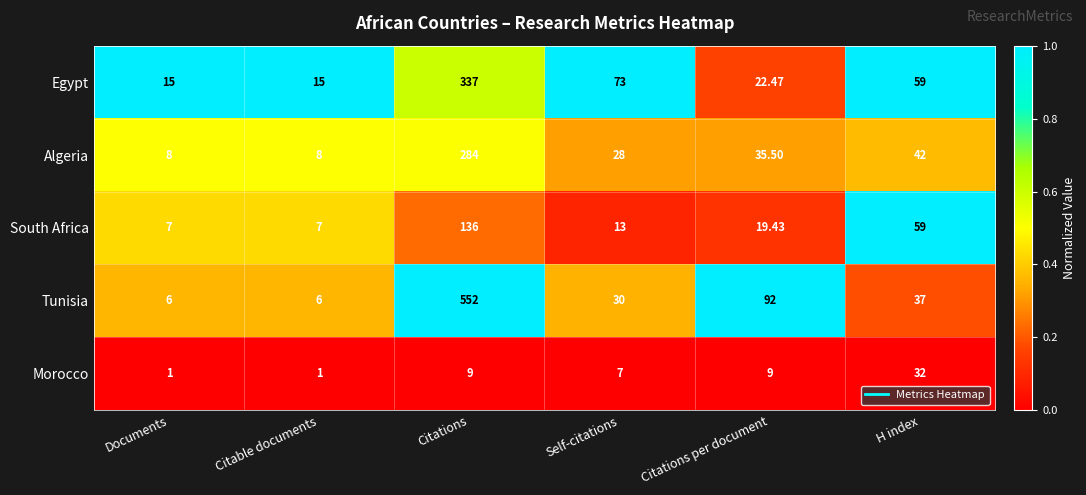

Is the value of Tunisia at Citable documents greater than the value of Egypt at Citable documents?

No